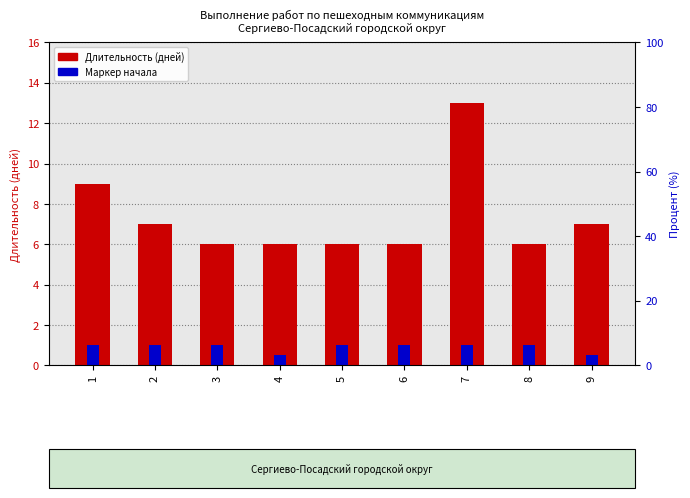

Are the bars horizontal?

No